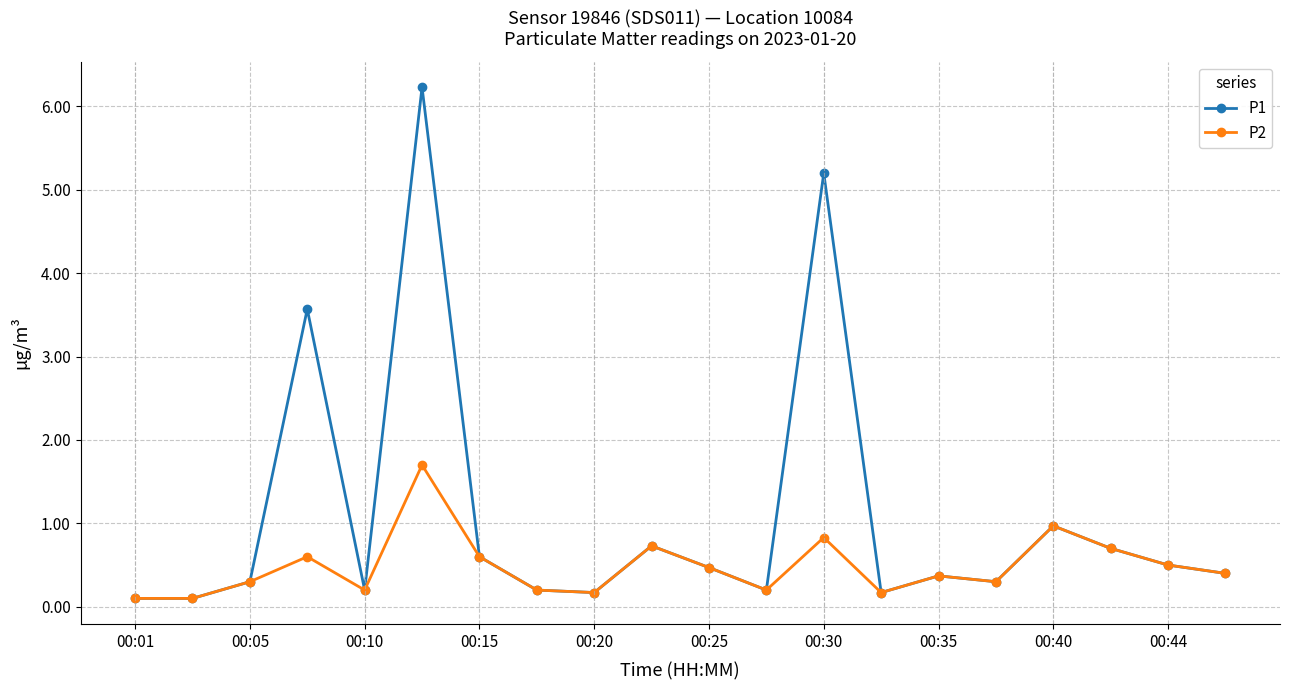

List the series in order of their overall mean, lowest first.

P2, P1